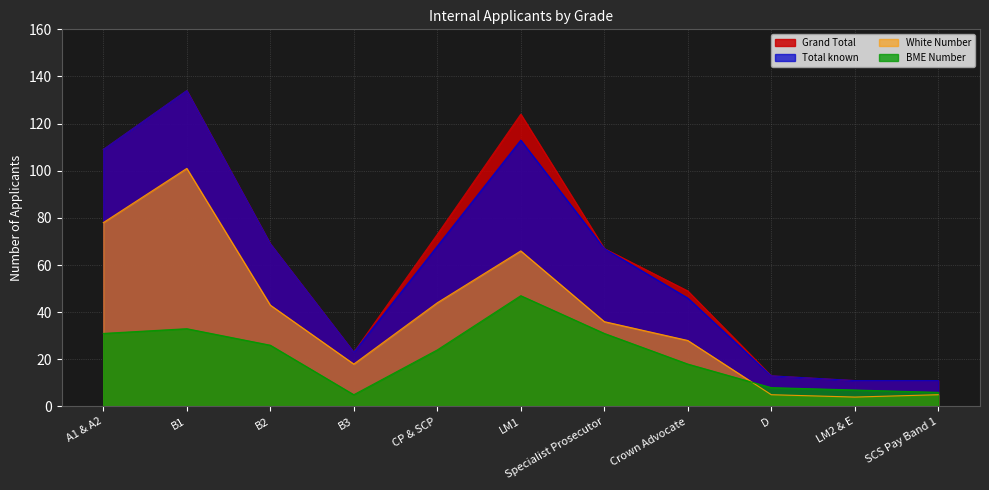

What value does the BME Number series have at A1 & A2, to the nearest 10?

30